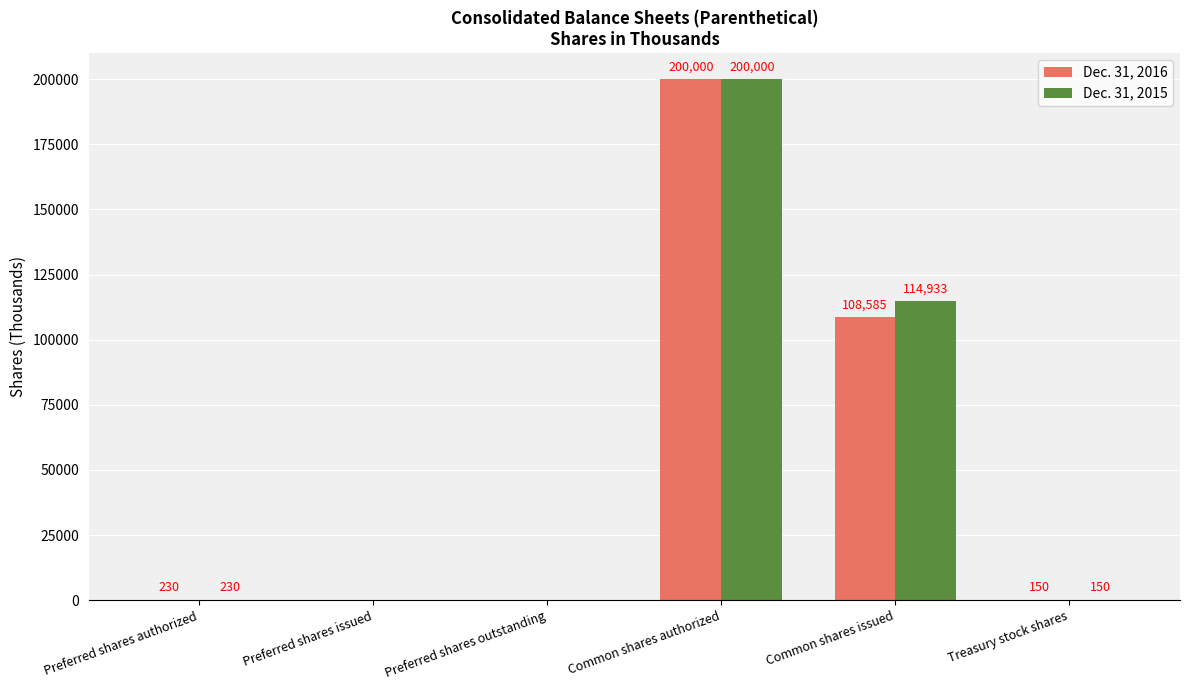

Is it true that Dec. 31, 2016 equals 230 at Preferred shares authorized?

True